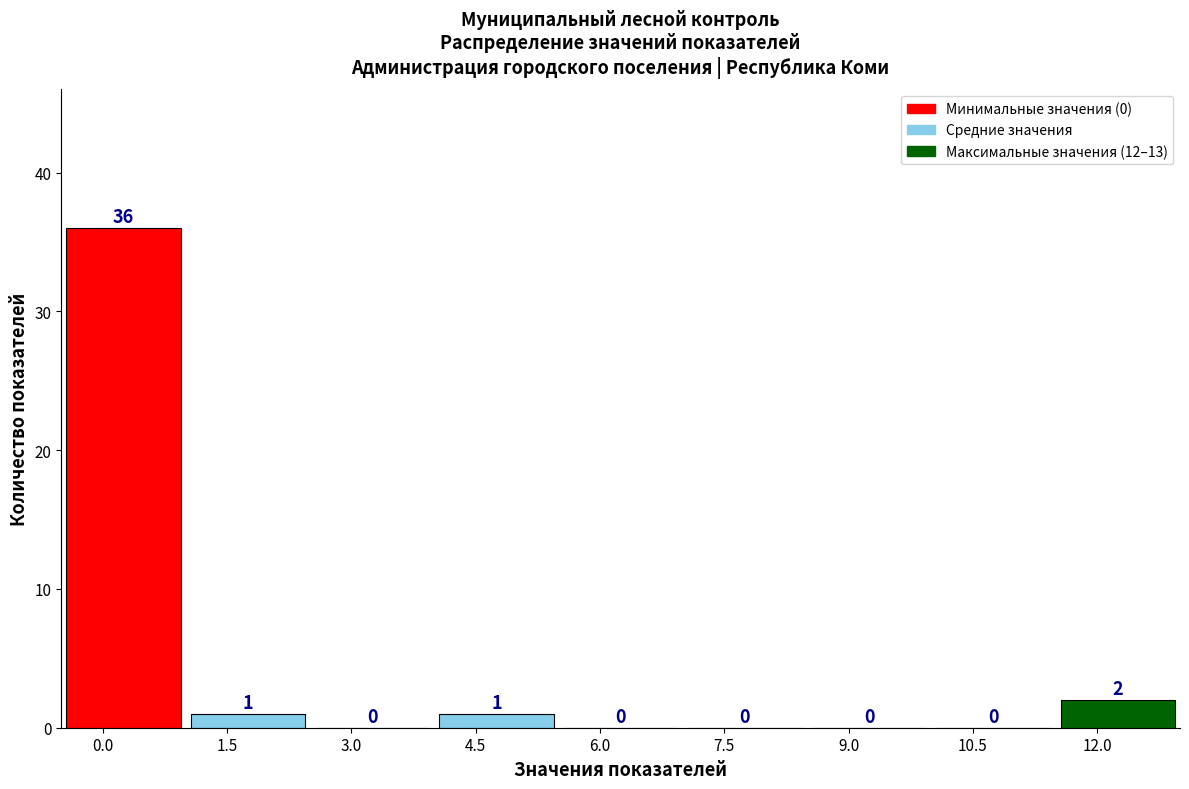

Reading left to right, transcribe this chart: for each bar, give the range it covers on the x-axis and its height. The bar edges are not printed on the chart, so give them approximately, as read against the axis.

-0.5 to 1.0: 36
1.0 to 2.5: 1
2.5 to 4.0: 0
4.0 to 5.5: 1
5.5 to 7.0: 0
7.0 to 8.5: 0
8.5 to 10.0: 0
10.0 to 11.5: 0
11.5 to 13.0: 2